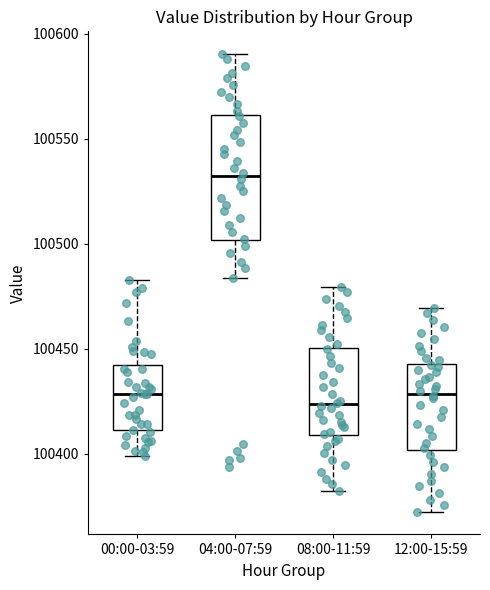

Which box is the tallest, from its lower edge to its upper edge?

04:00-07:59